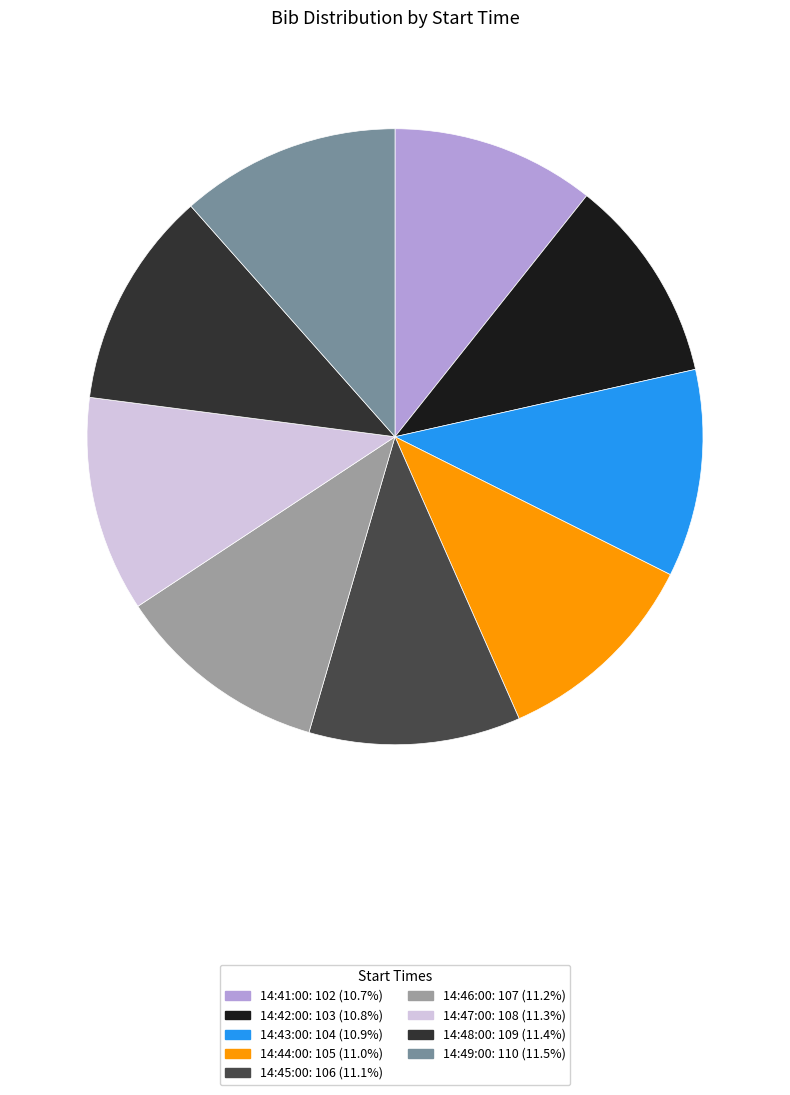

How many segments does this pie chart have?

9